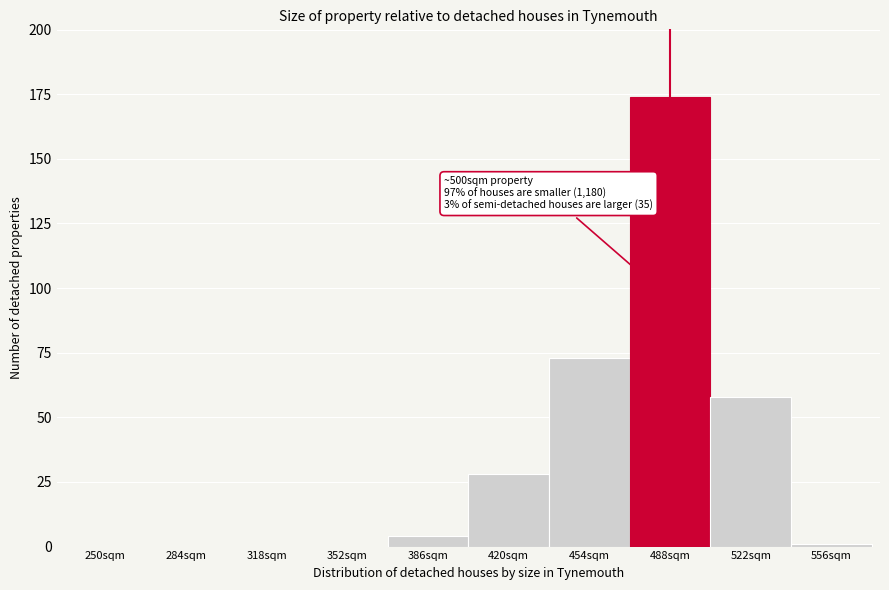

Reading left to right, what are all the values shown in this chart?

250sqm=0	284sqm=0	318sqm=0	352sqm=0	386sqm=4	420sqm=28	454sqm=73	488sqm=174	522sqm=58	556sqm=1